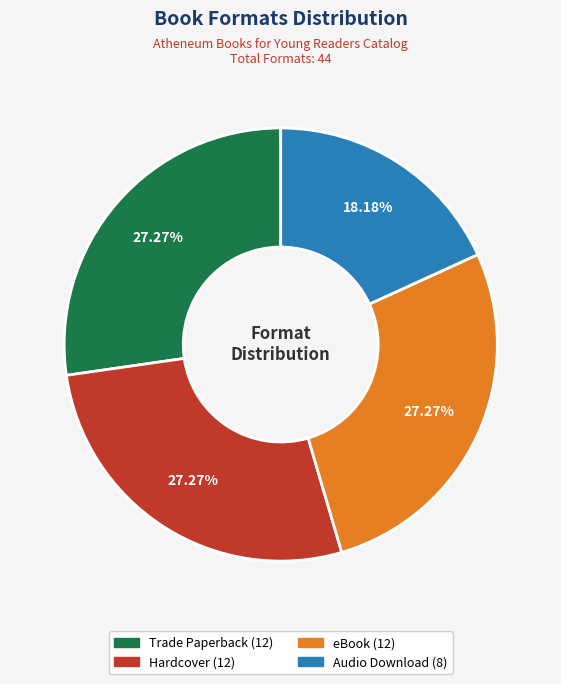

The Audio Download slice represents 18% of the pie. True or false?

True